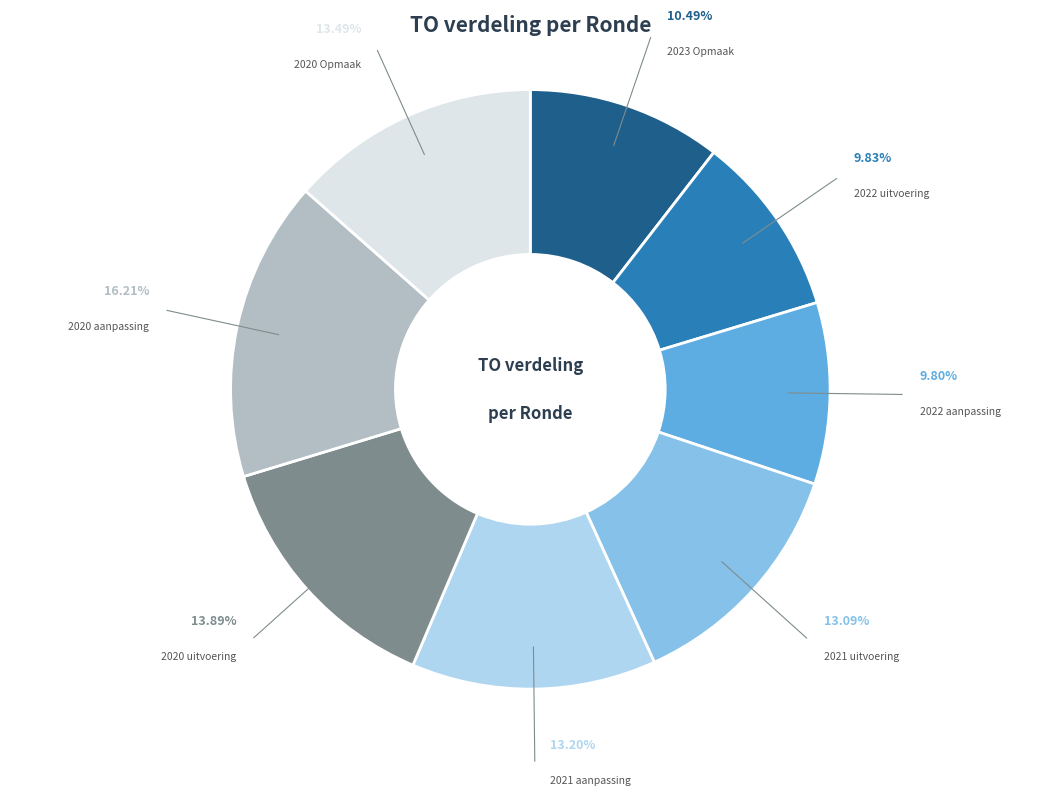

Count the number of slices in the pie.

8